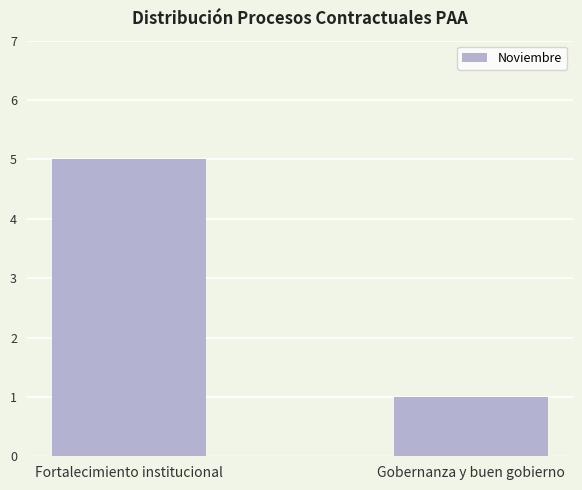

Which has a higher value, Gobernanza y buen gobierno or Fortalecimiento institucional?

Fortalecimiento institucional